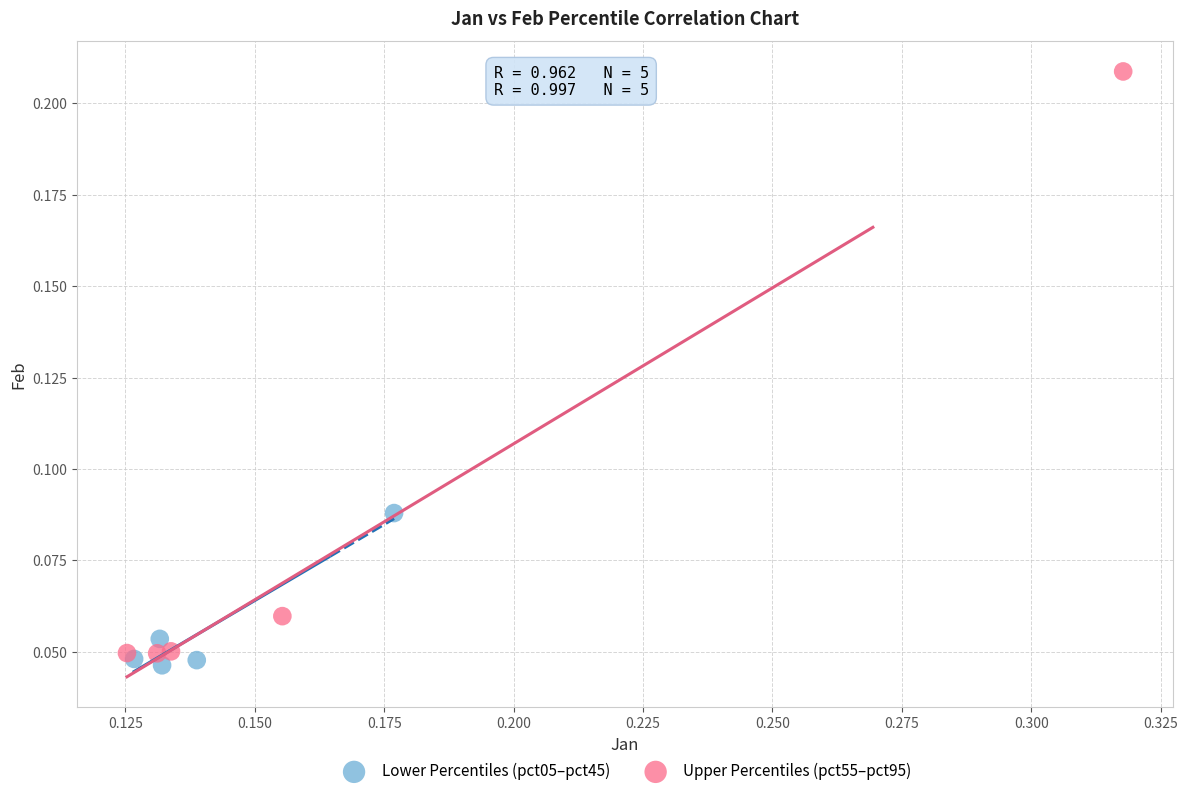

Which series contains the lowest Y value?

Lower Percentiles (pct05–pct45)